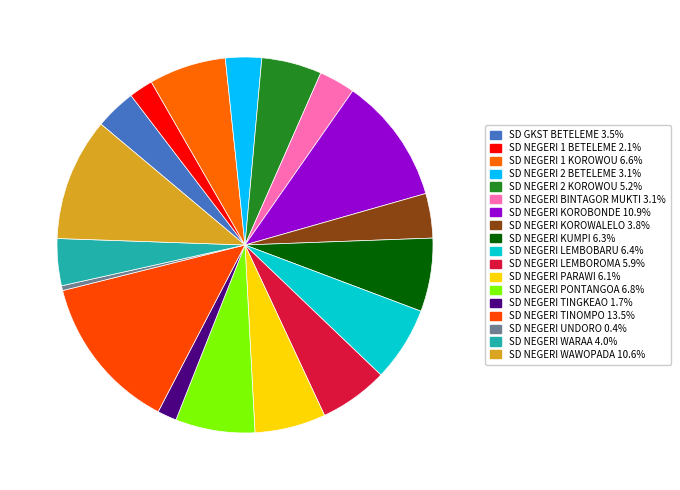

To the nearest percent, what portion does SD NEGERI 1 BETELEME represent?

2%